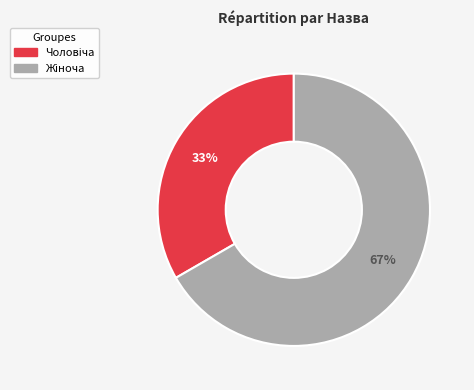

To the nearest percent, what is the average slice percentage?

50%